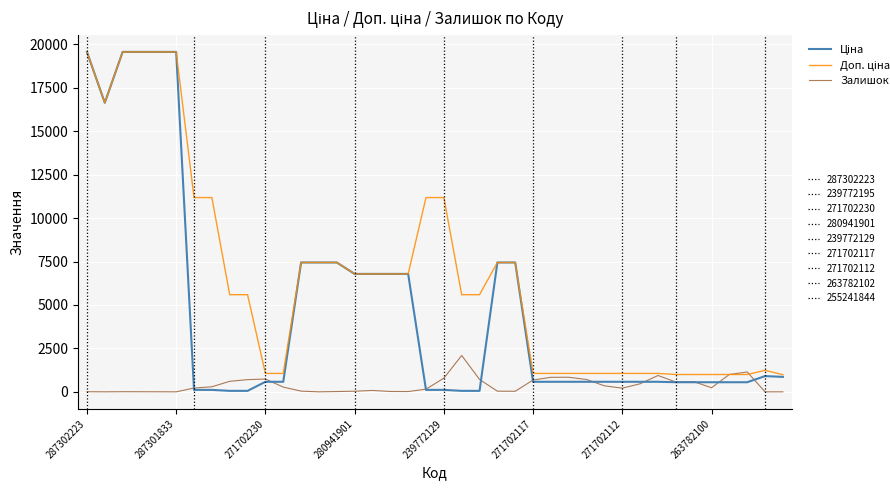

How many lines are shown in the chart?

3